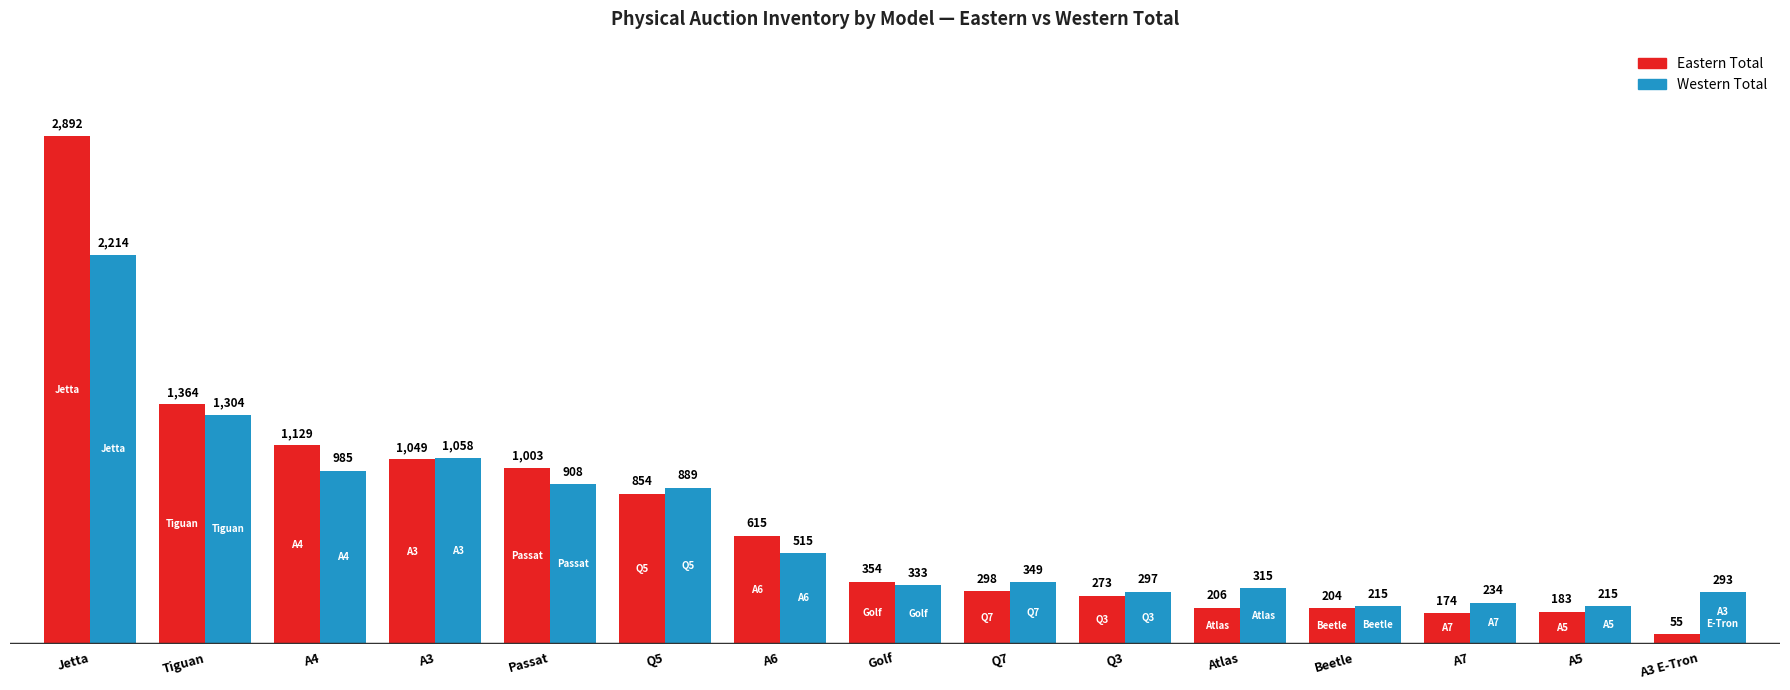

Reading left to right, extract all data points from this chart.

Eastern Total: Jetta=2892	Tiguan=1364	A4=1129	A3=1049	Passat=1003	Q5=854	A6=615	Golf=354	Q7=298	Q3=273	Atlas=206	Beetle=204	A7=174	A5=183	A3 E-Tron=55
Western Total: Jetta=2214	Tiguan=1304	A4=985	A3=1058	Passat=908	Q5=889	A6=515	Golf=333	Q7=349	Q3=297	Atlas=315	Beetle=215	A7=234	A5=215	A3 E-Tron=293